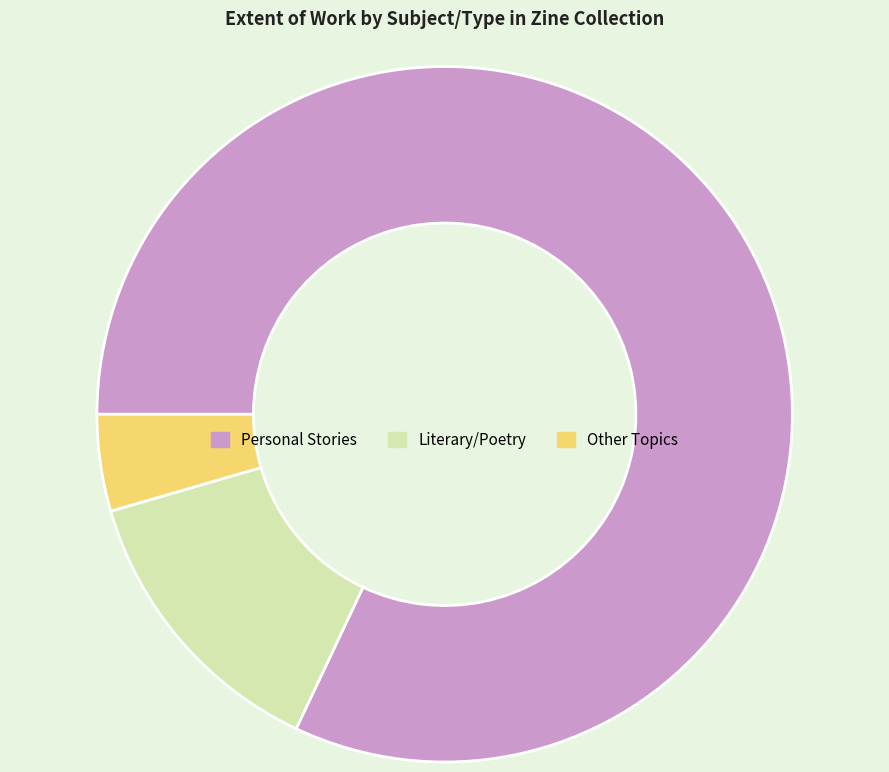

Approximately how many times larger is the value at Personal Stories compared to Literary/Poetry?

6.1